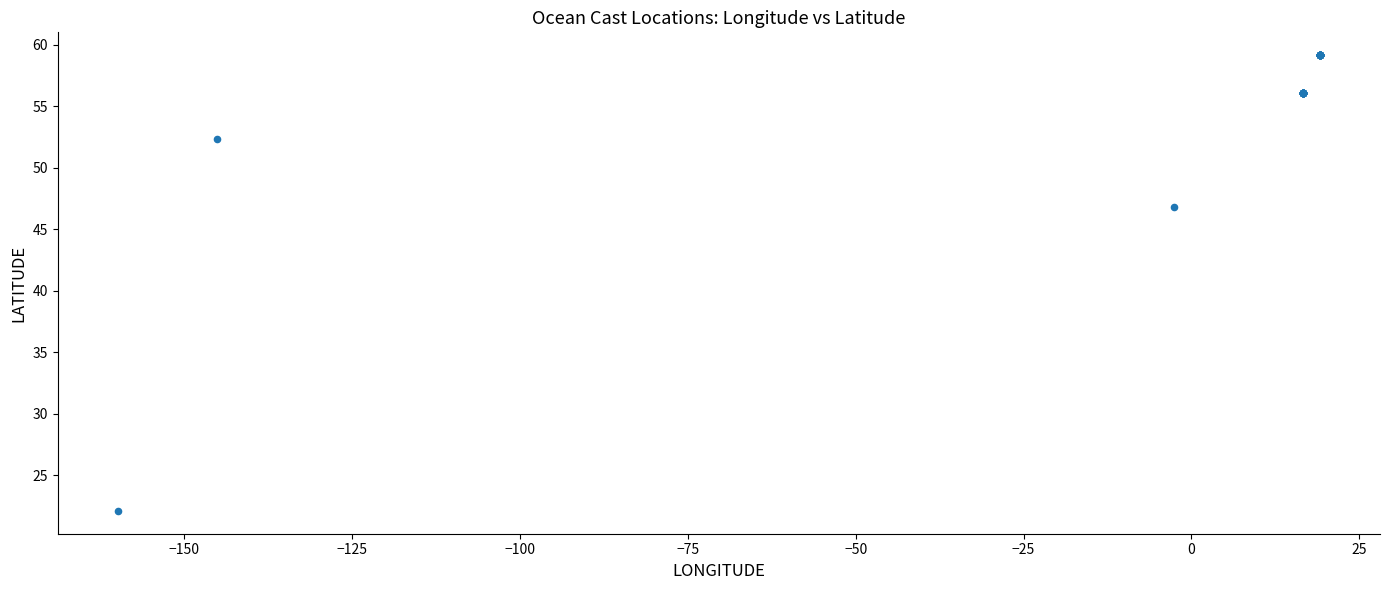

What Y value in the scatter plot is closest to 40?

46.8